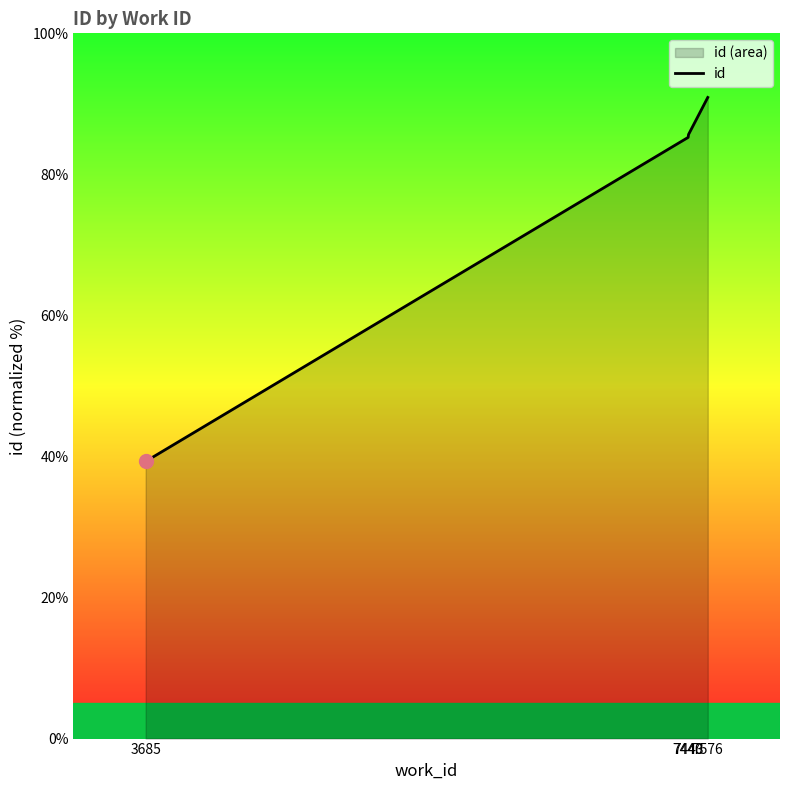

What is the difference between the maximum and minimum values?

51.6